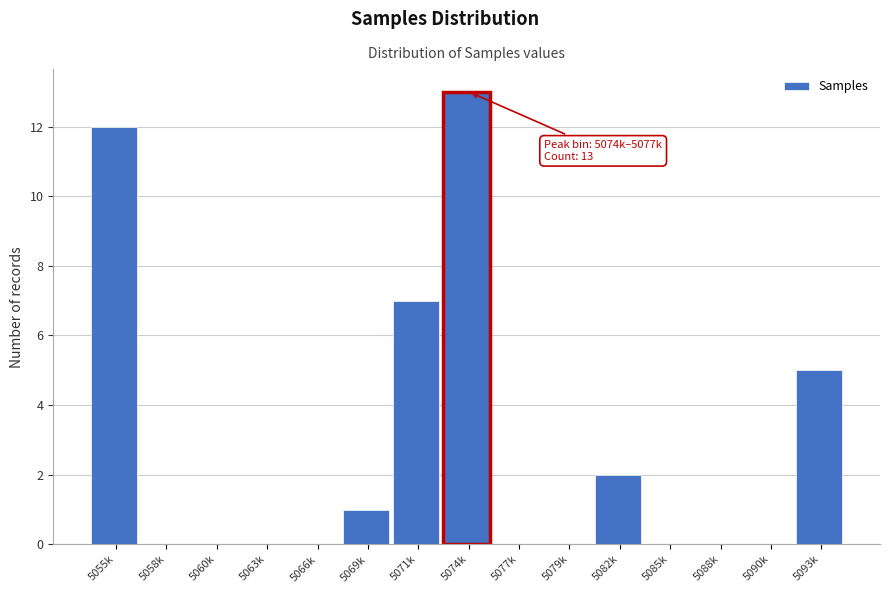

Reading left to right, what are all the values shown in this chart?

5055k=12	5058k=0	5060k=0	5063k=0	5066k=0	5069k=1	5071k=7	5074k=13	5077k=0	5079k=0	5082k=2	5085k=0	5088k=0	5090k=0	5093k=5